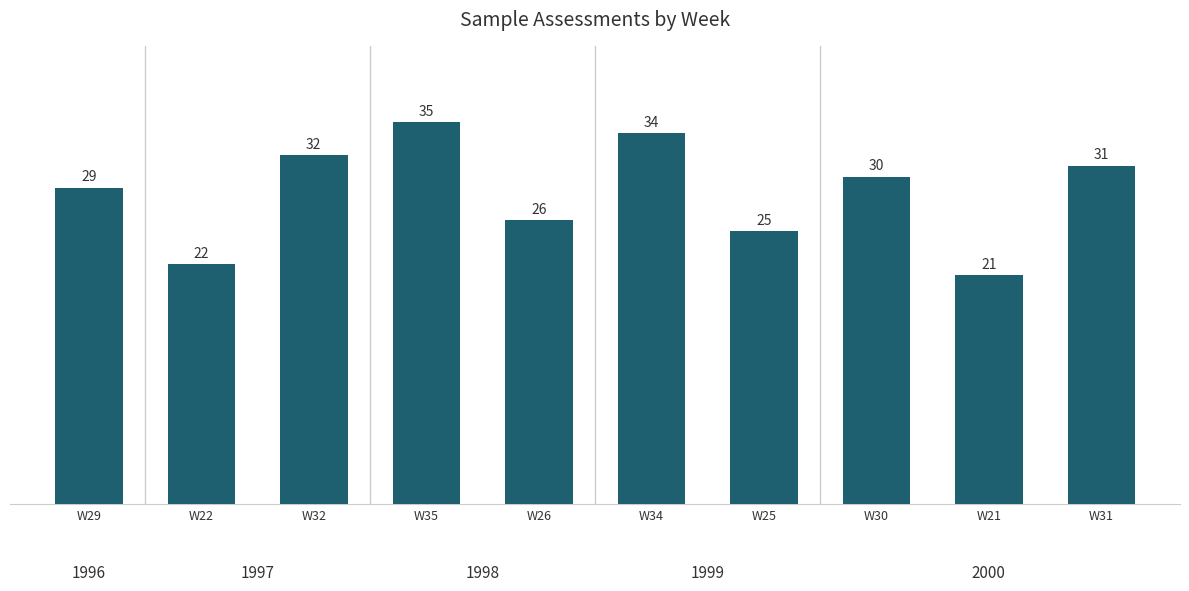

What is the approximate value at W29?

29